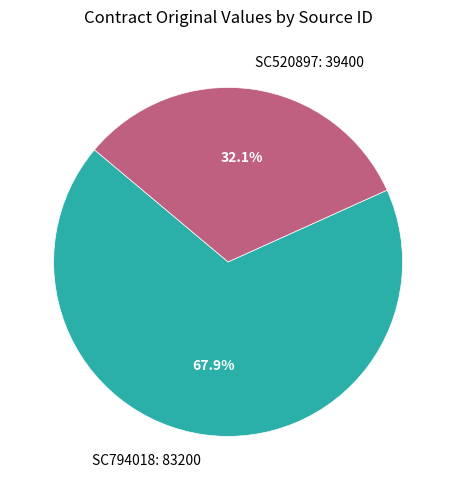

Which has a higher value, SC794018: 83200 or SC520897: 39400?

SC794018: 83200